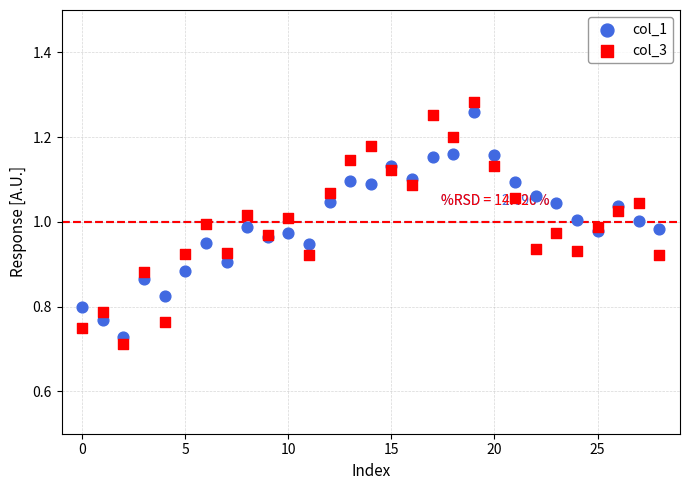

What are all the series names shown in the legend?

col_1, col_3